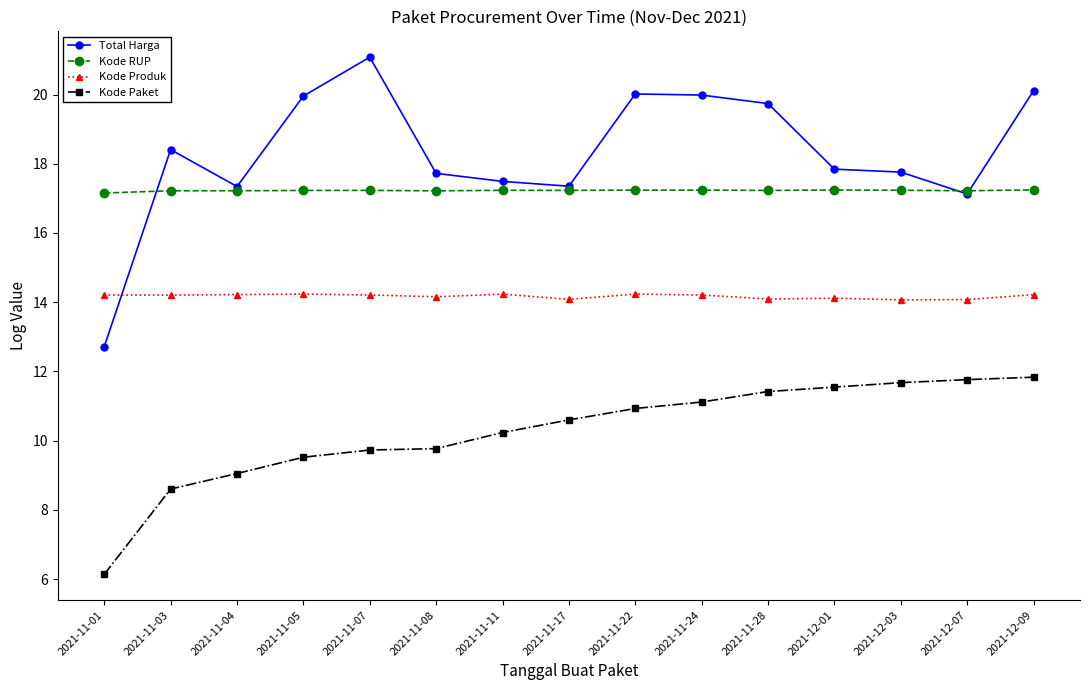

At which category is the sum across all series the highest?

2021-12-09